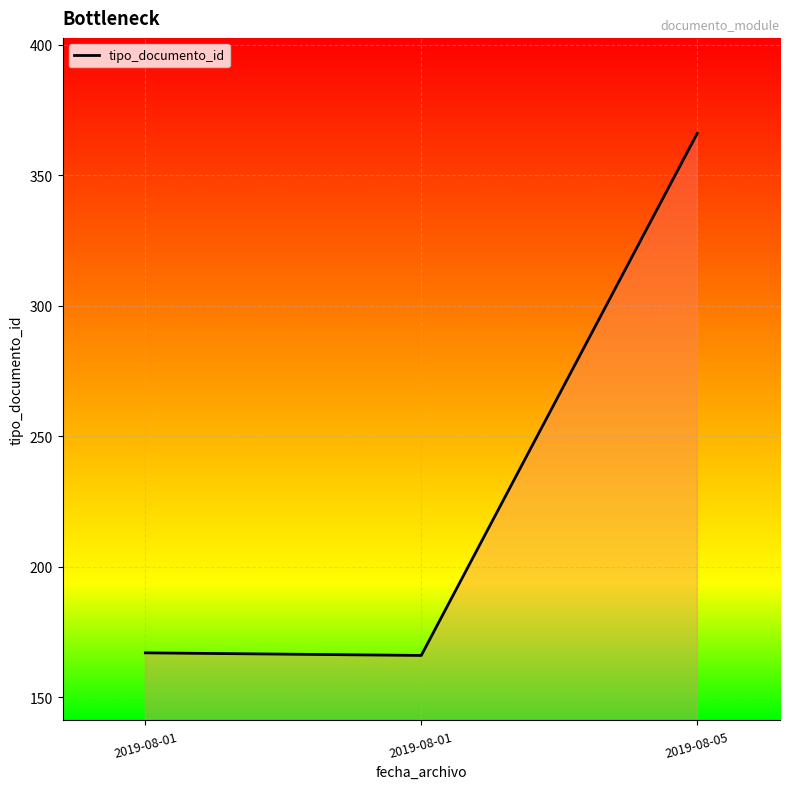

Does the chart have visible grid lines?

Yes